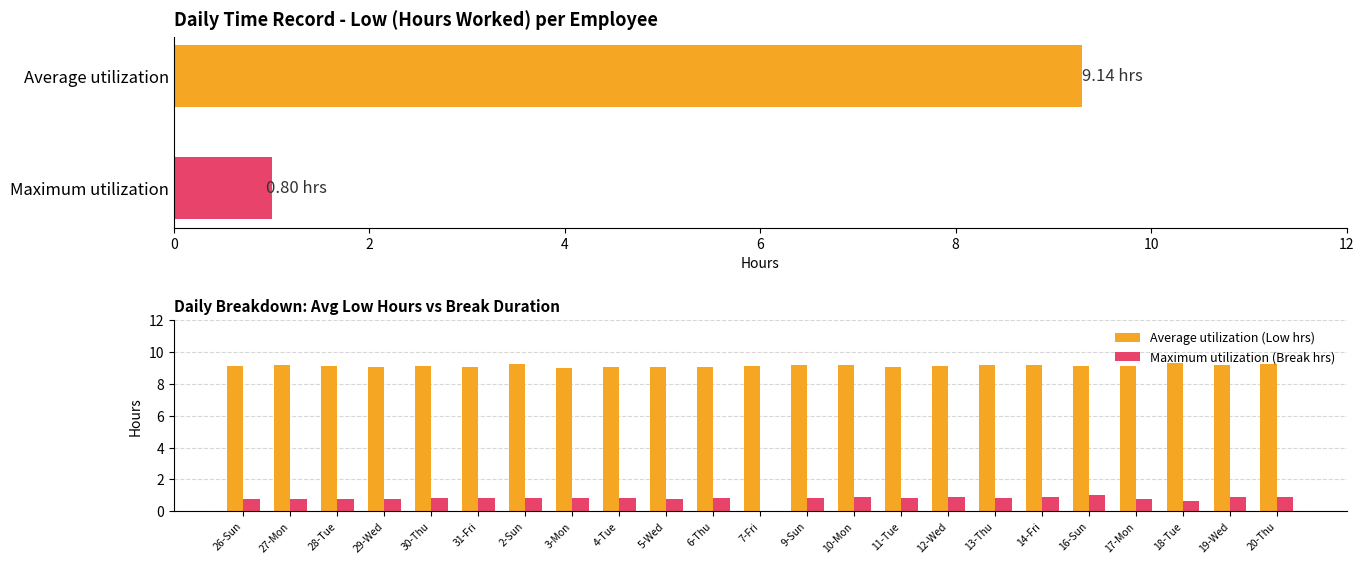

Reading left to right, list all the values displayed in this chart.

Average utilization (Low hrs): 9.2	9.2	9.1	9.1	9.1	9.1	9.2	9.0	9.1	9.1	9.0	9.1	9.2	9.2	9.1	9.1	9.2	9.2	9.1	9.1	9.3	9.2	9.2
Maximum utilization (Break hrs): 0.8	0.8	0.8	0.8	0.8	0.9	0.8	0.9	0.8	0.8	0.8	0.0	0.8	0.9	0.8	0.9	0.8	0.9	1.0	0.8	0.6	0.9	0.9